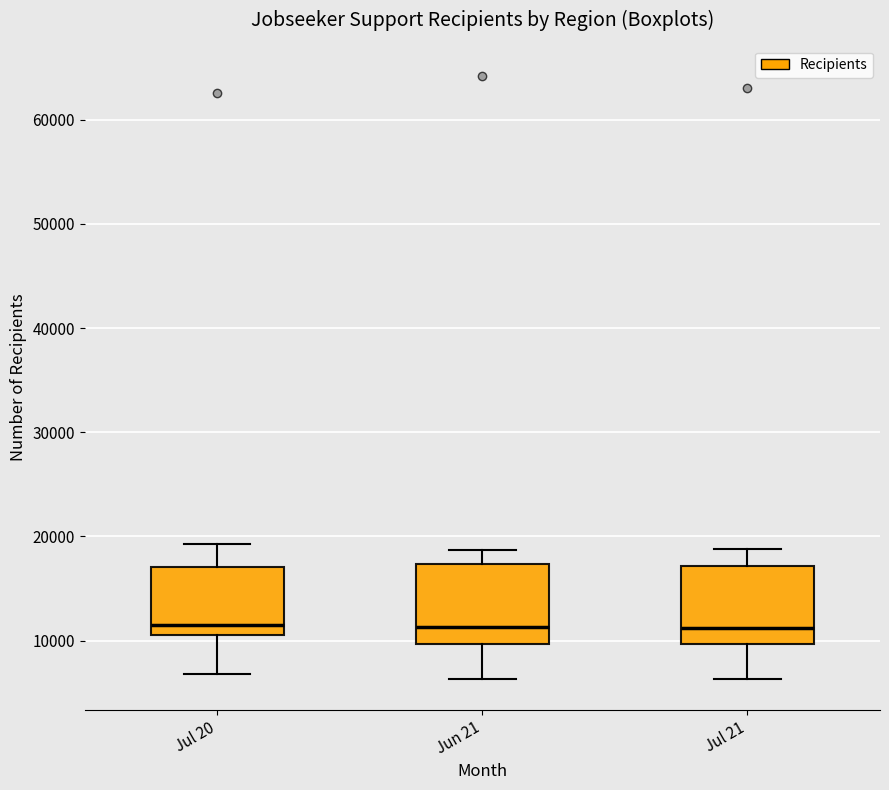

Where does the lower whisker of the box for Jul 20 end on the y-axis? The values are not printed on the chart, so give them approximately, as read against the axis.

7000